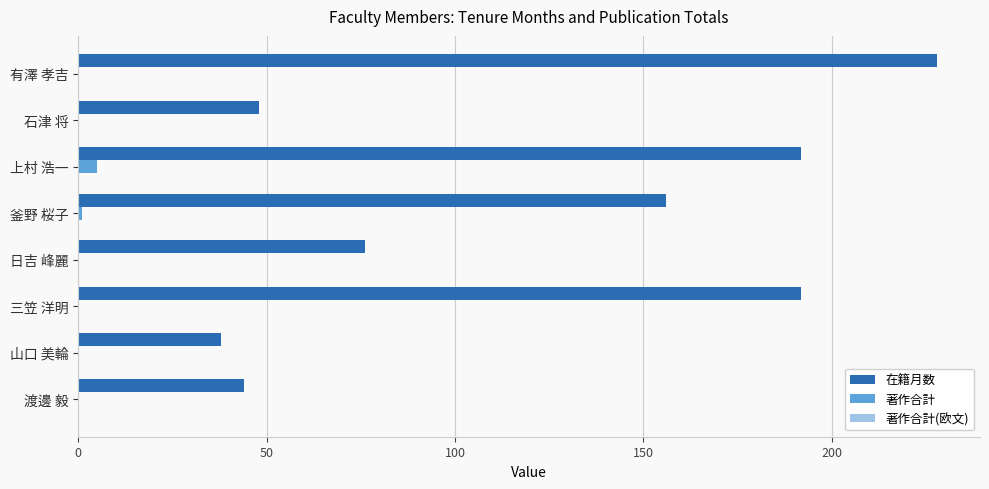

Which series has the largest total across all categories?

在籍月数